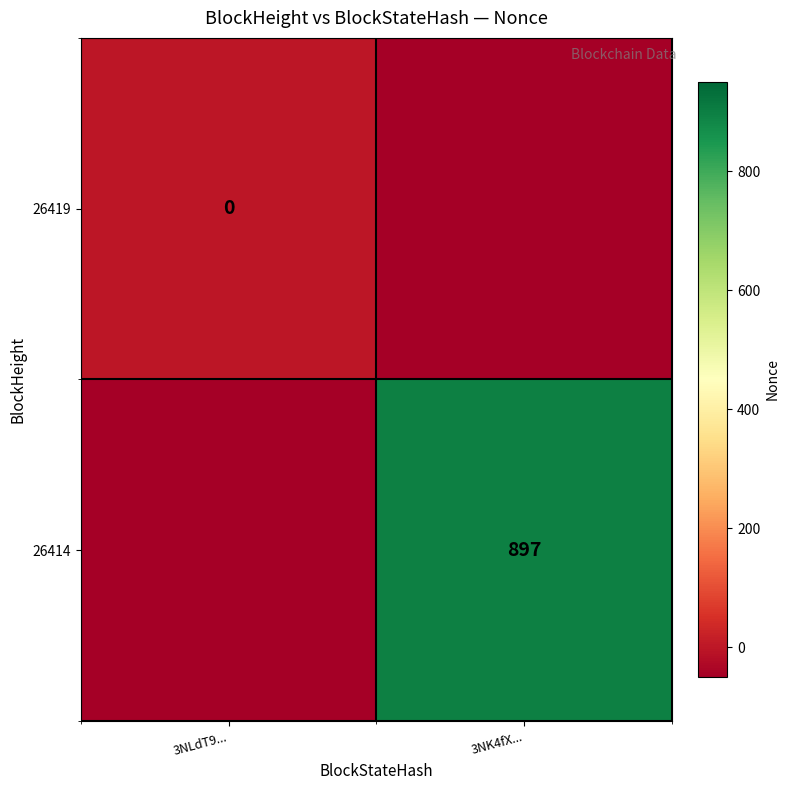

Between 3NLdT9... and 3NK4fX..., which is larger?

3NLdT9...